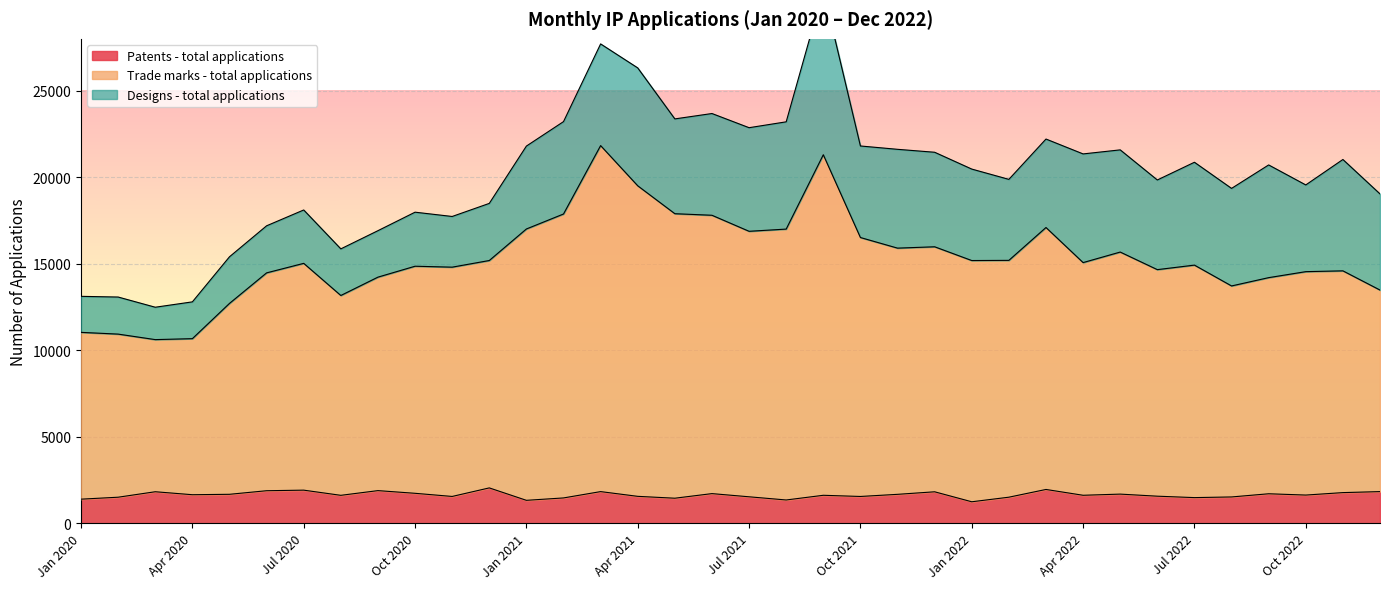

Which series has the widest spread of values?

Trade marks - total applications